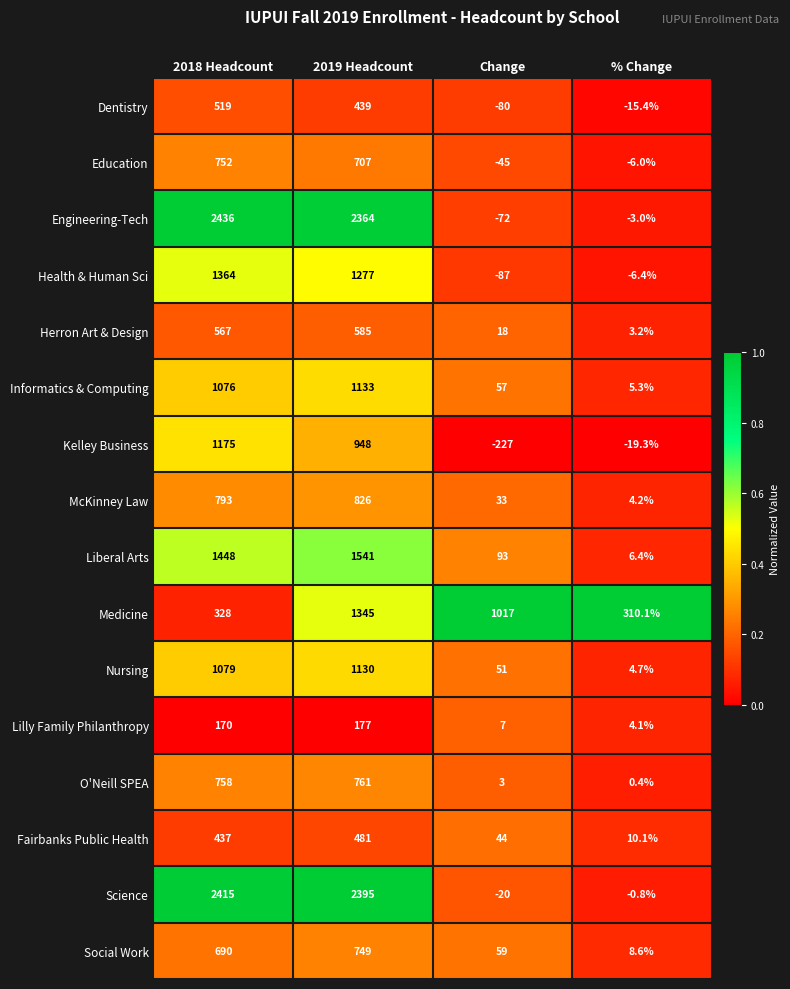

What is the total value across all series at 2019 Headcount?

16858.0